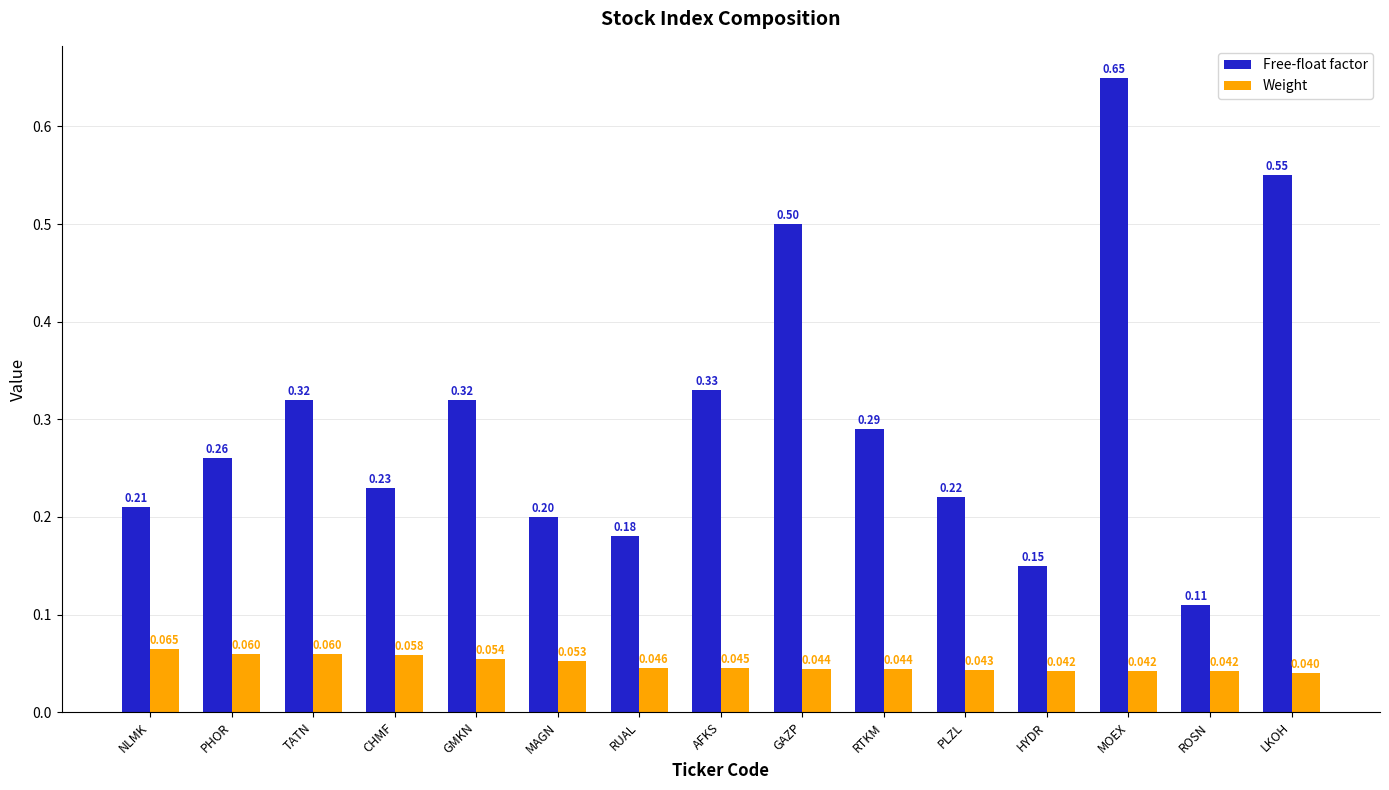

What is the label of the 1st bar from the left?

NLMK